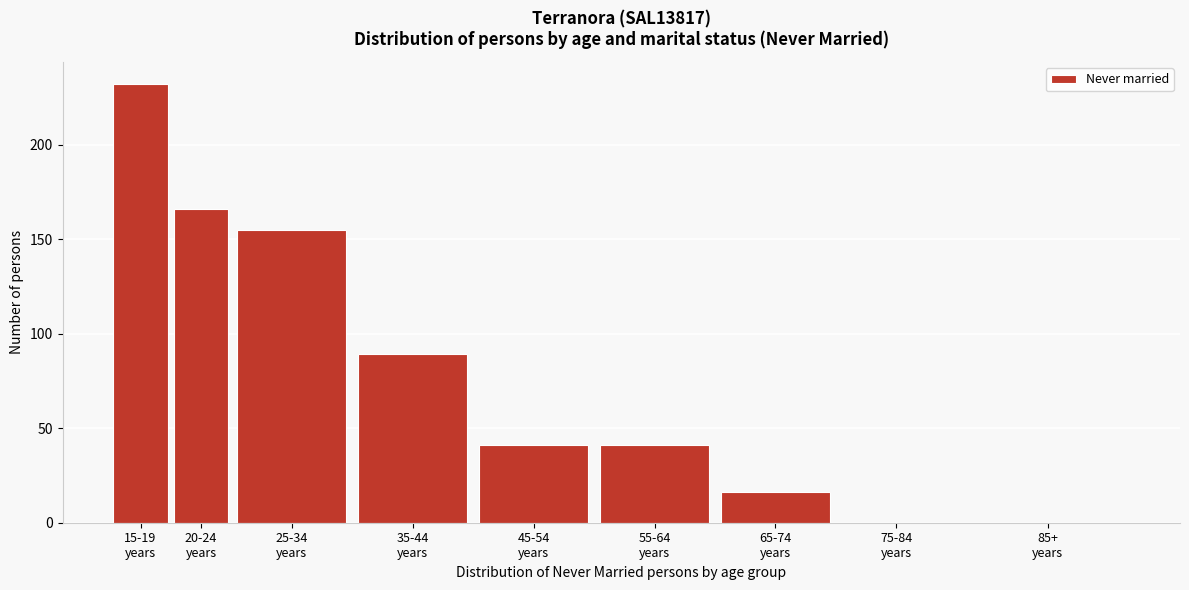

What is the sum of all values?

740